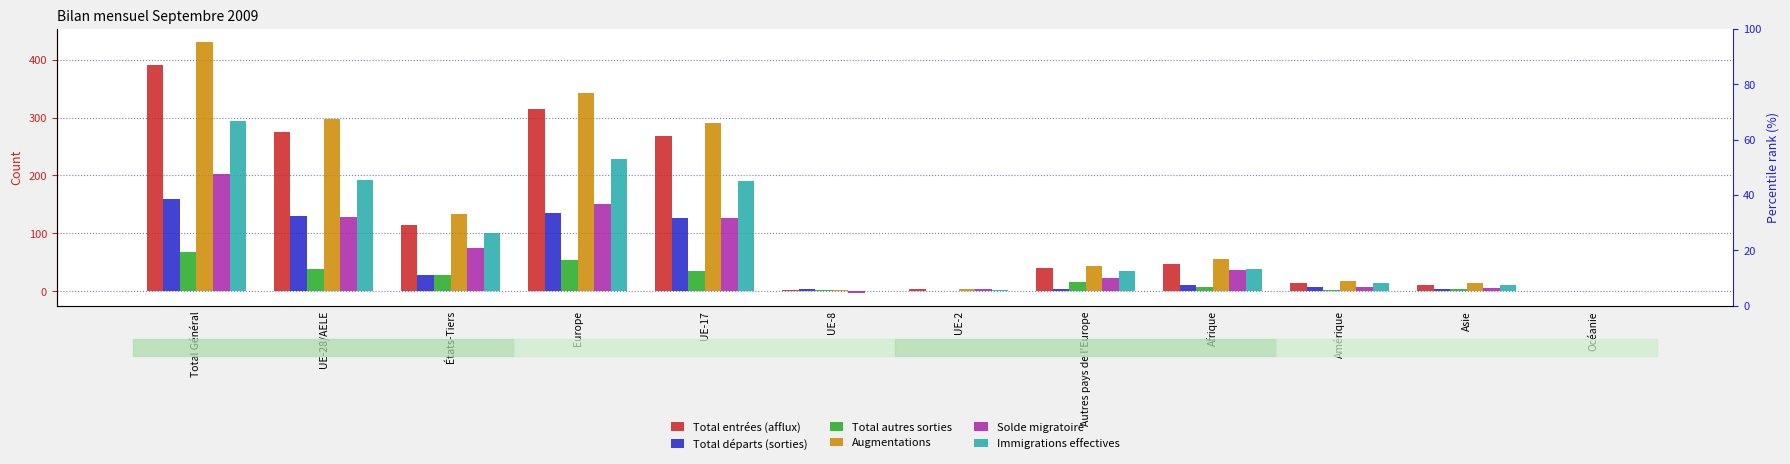

What is the label of the 6th bar from the left?

UE-8